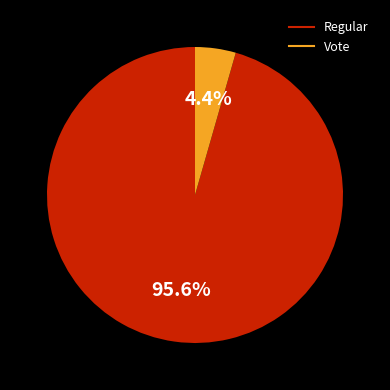

Which slice is the largest?

Regular